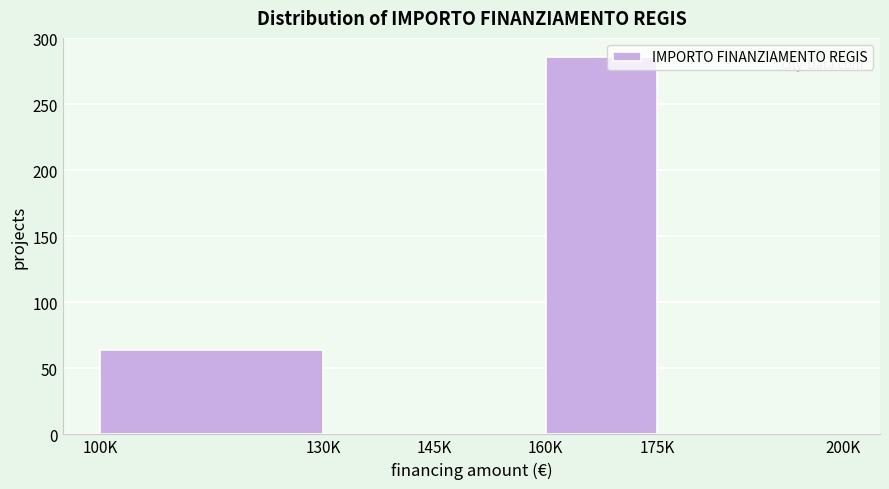

Reading left to right, extract all data points from this chart.

100K=64	130K=0	145K=0	160K=286	175K=0